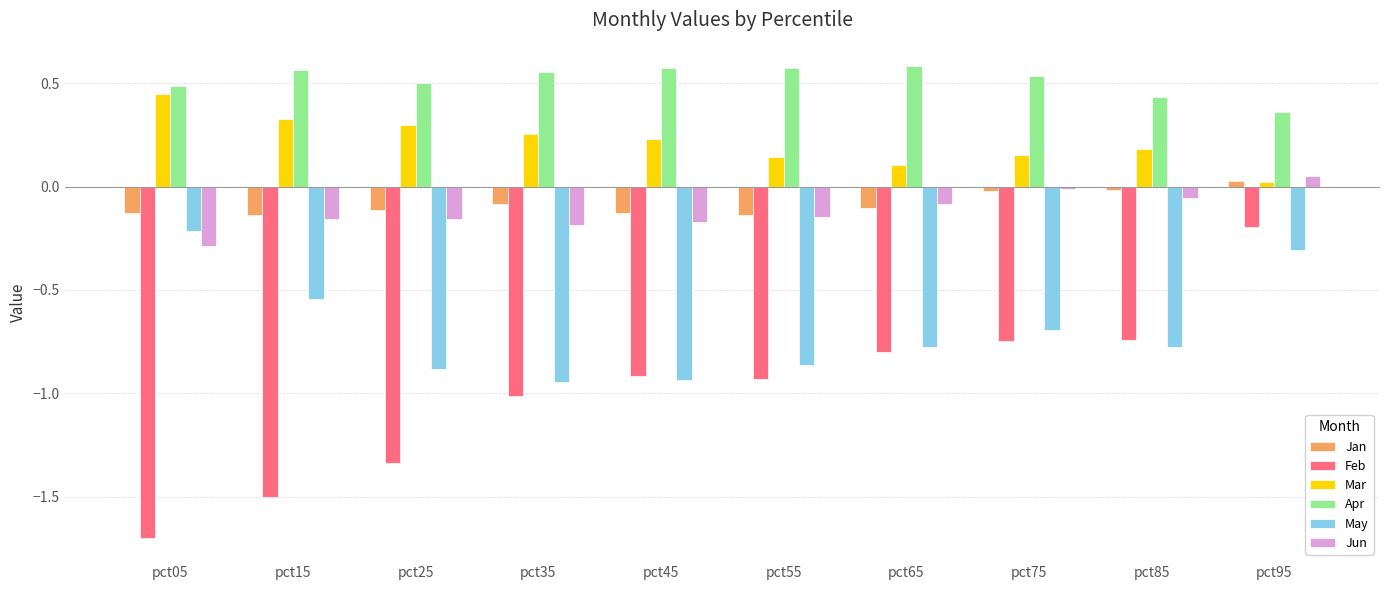

At which label does Jun reach its minimum?

pct05